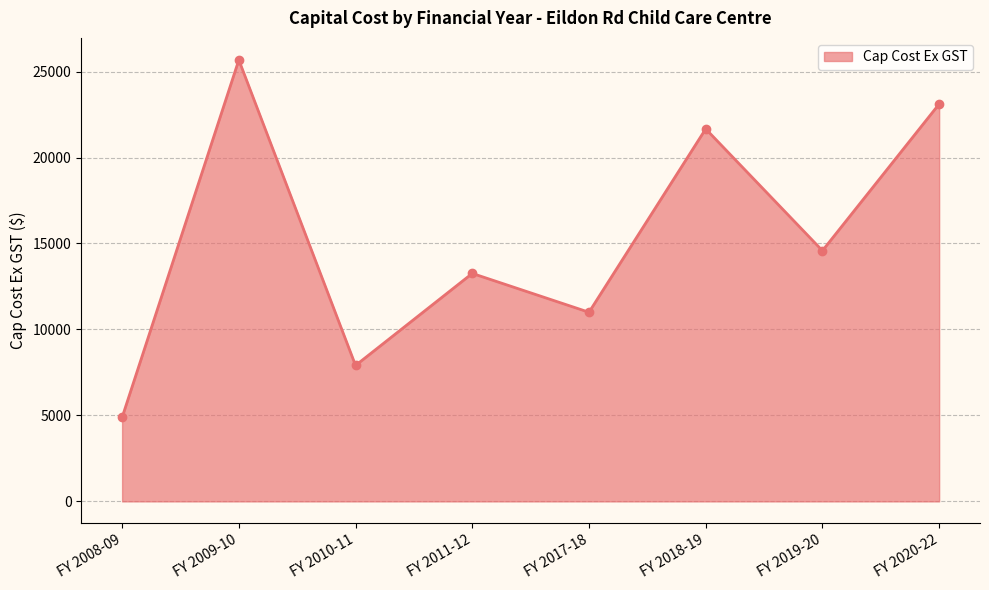

What is the label of the 5th point from the left?

FY 2017-18